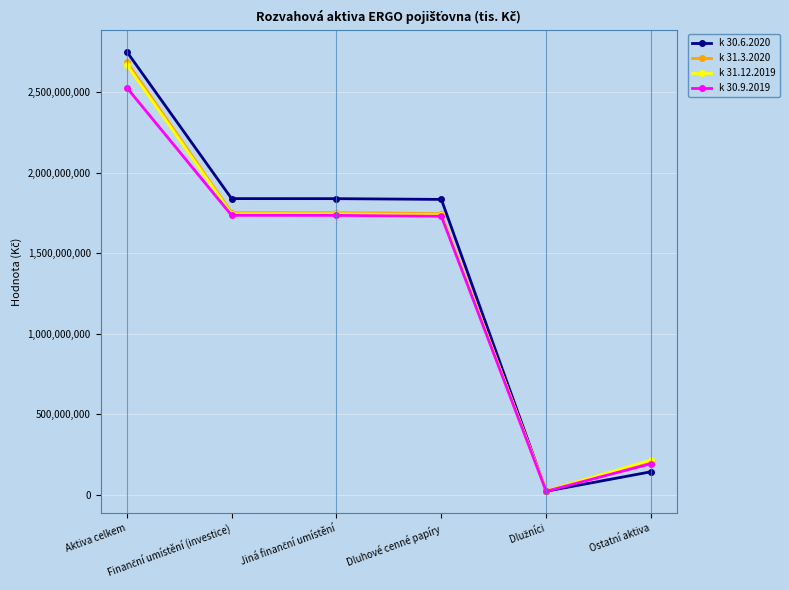

At how many categories does at least one series exceed 1288736251?

4